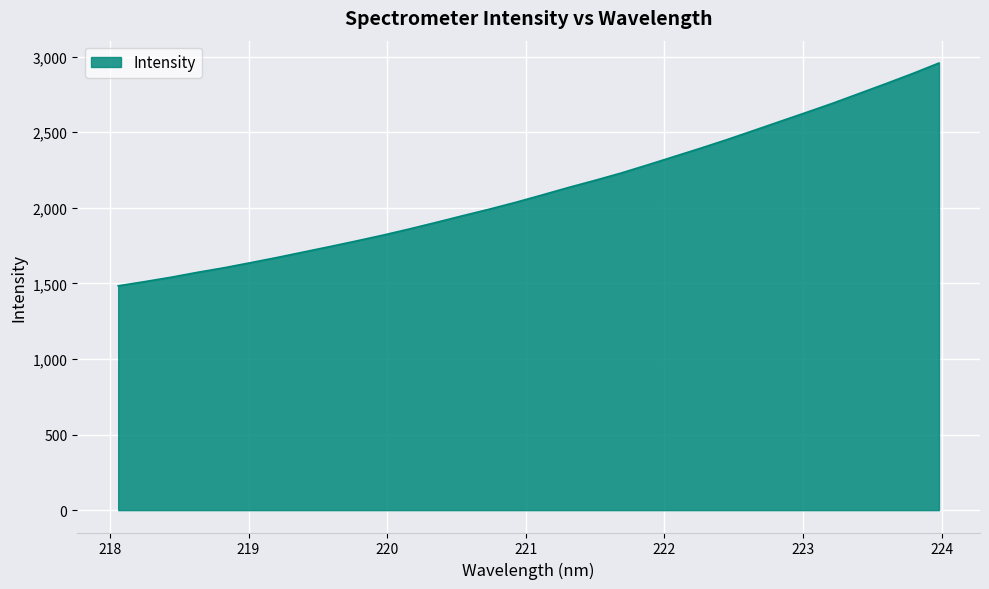

What is the difference between the maximum and minimum values?

1473.8